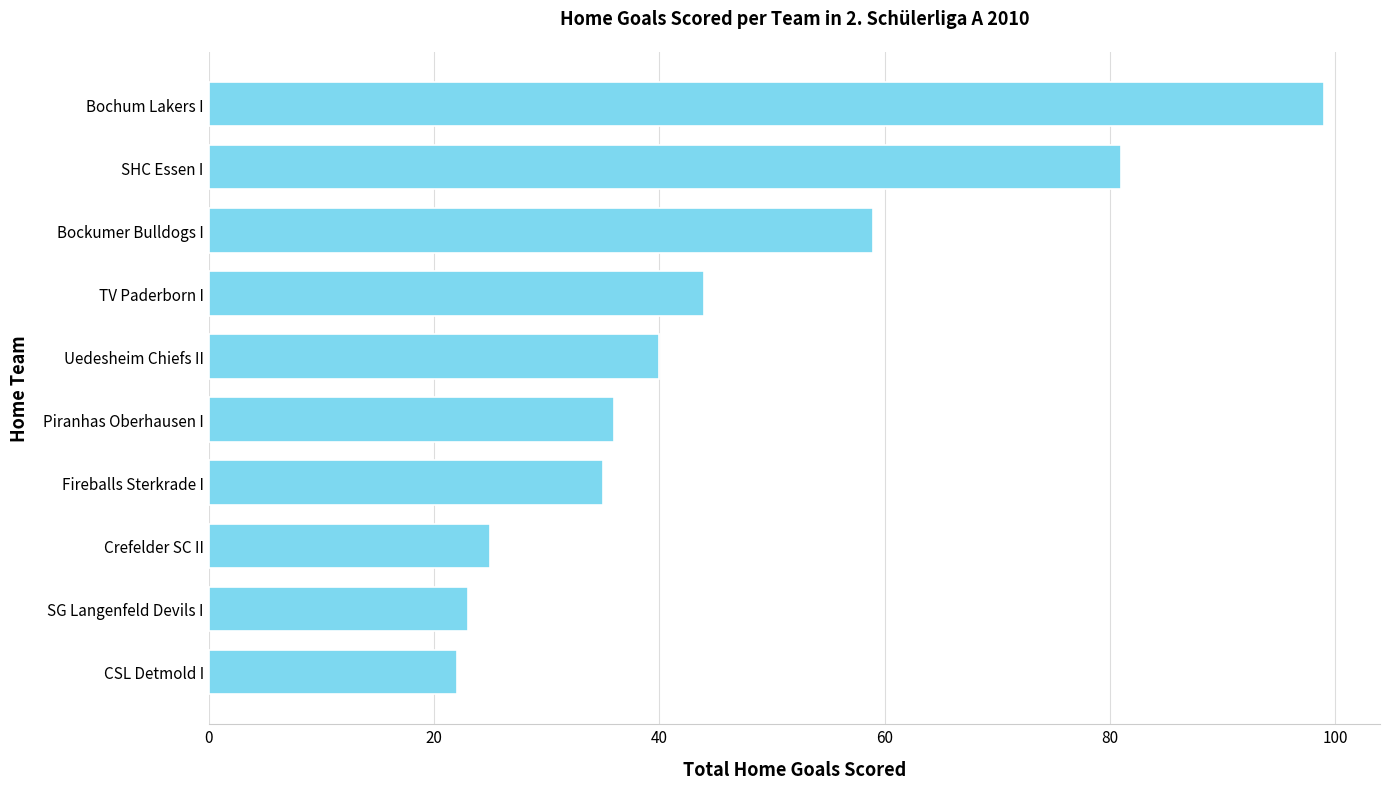

Between Uedesheim Chiefs II and Bochum Lakers I, which is larger?

Bochum Lakers I